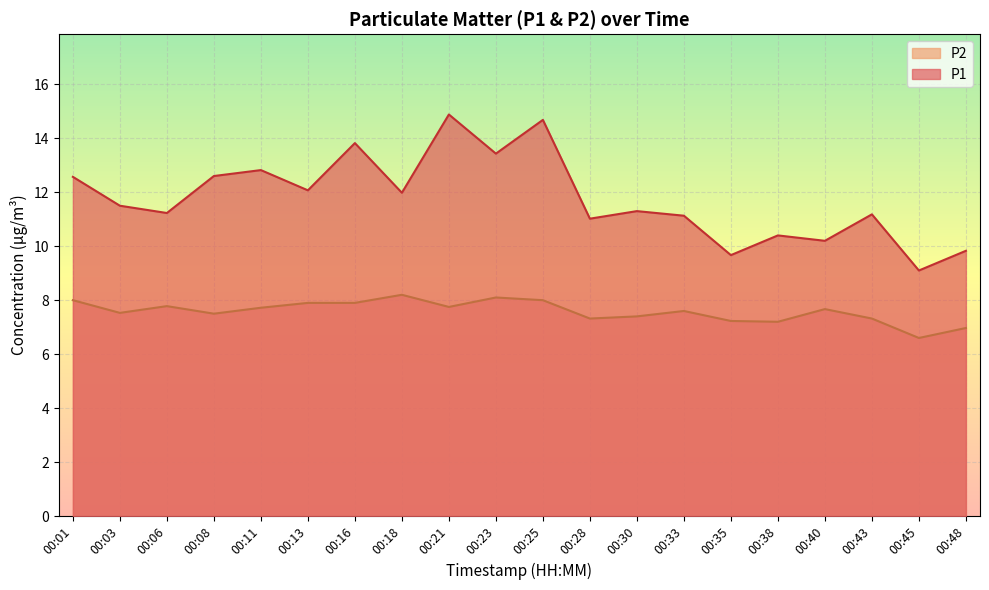

Where is P1 nearest to the value 11?

00:28